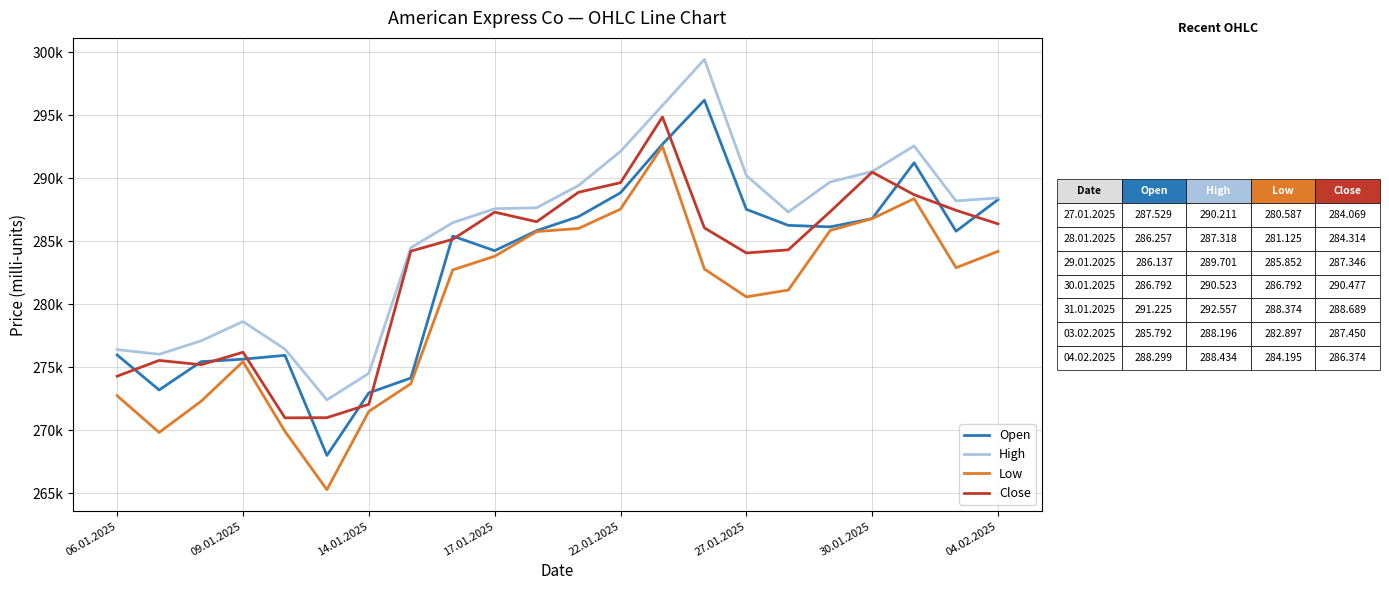

Does the chart have visible grid lines?

Yes